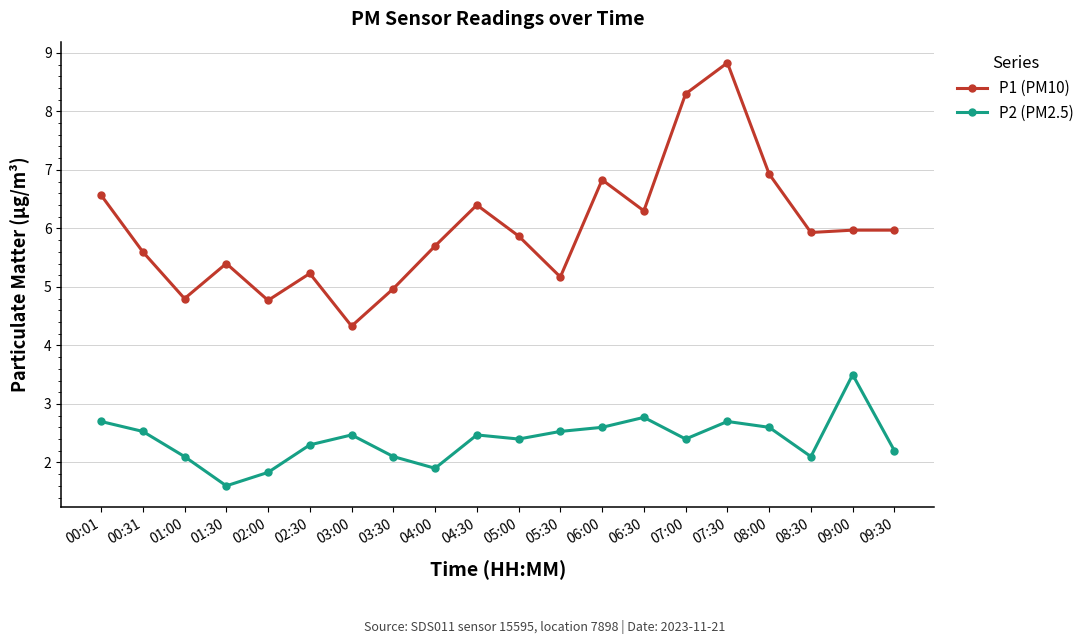

Is it true that P2 (PM2.5) equals 0.8 at 01:00?

False